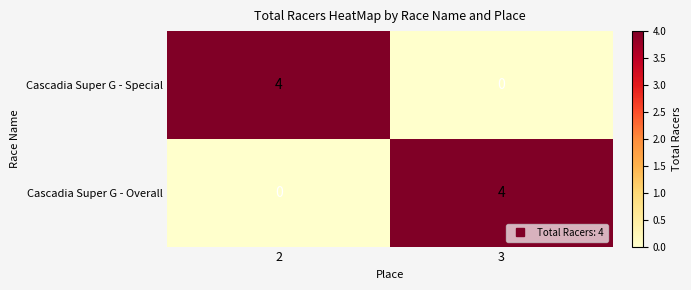

Rank the categories by Cascadia Super G - Special value from highest to lowest.

2, 3